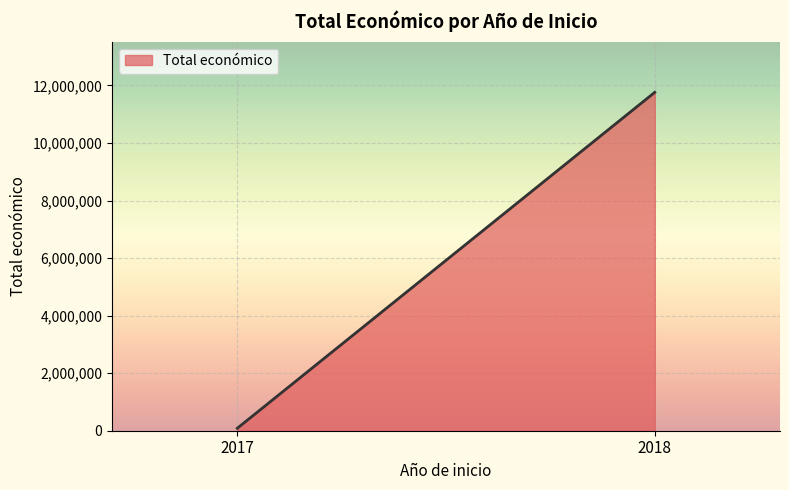

Reading right to left, transcribe all the data shown in this chart.

11759197	84583